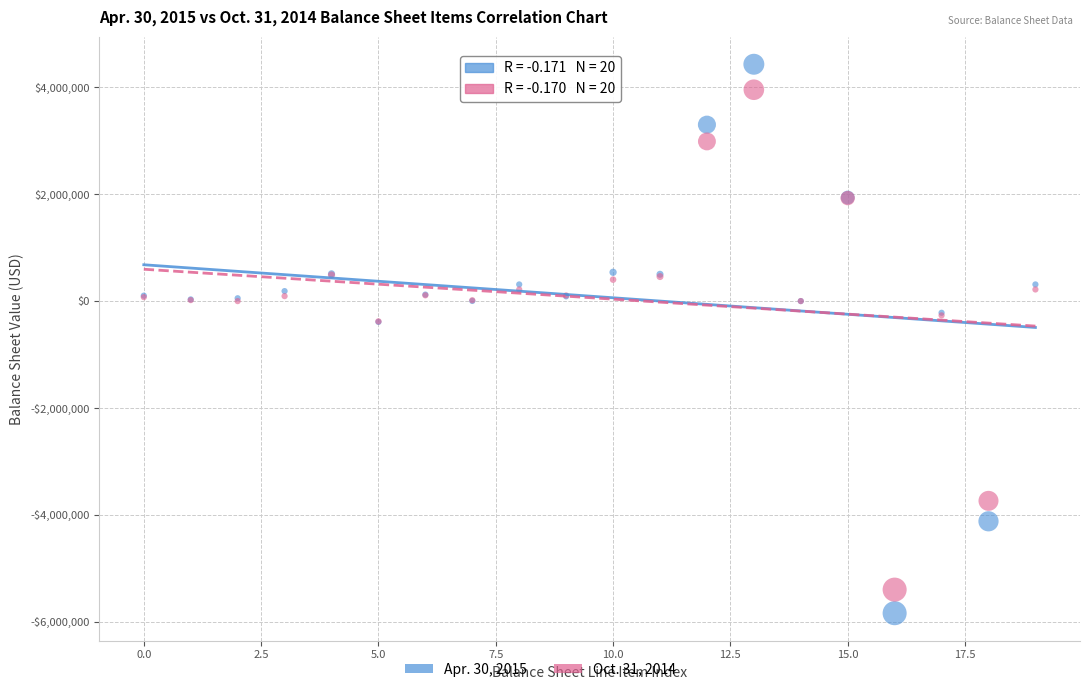

What are all the series names shown in the legend?

Apr. 30, 2015, Oct. 31, 2014